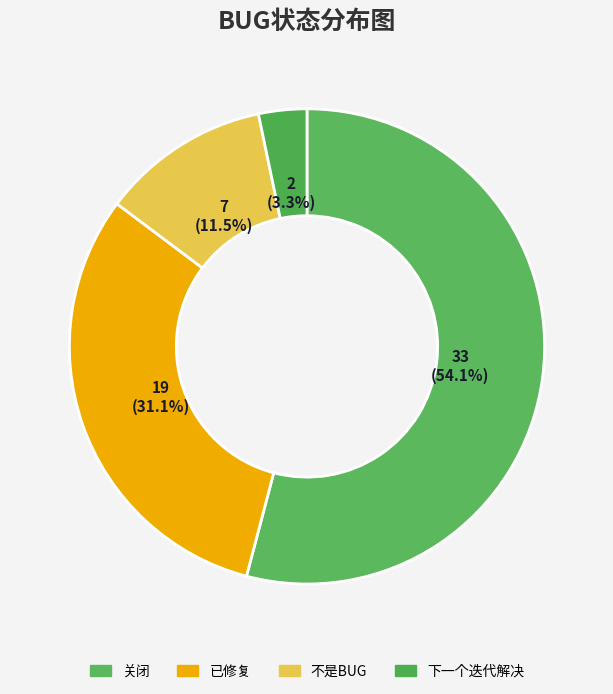

What is the ratio of the value at 下一个迭代解决 to the value at 已修复?

0.1